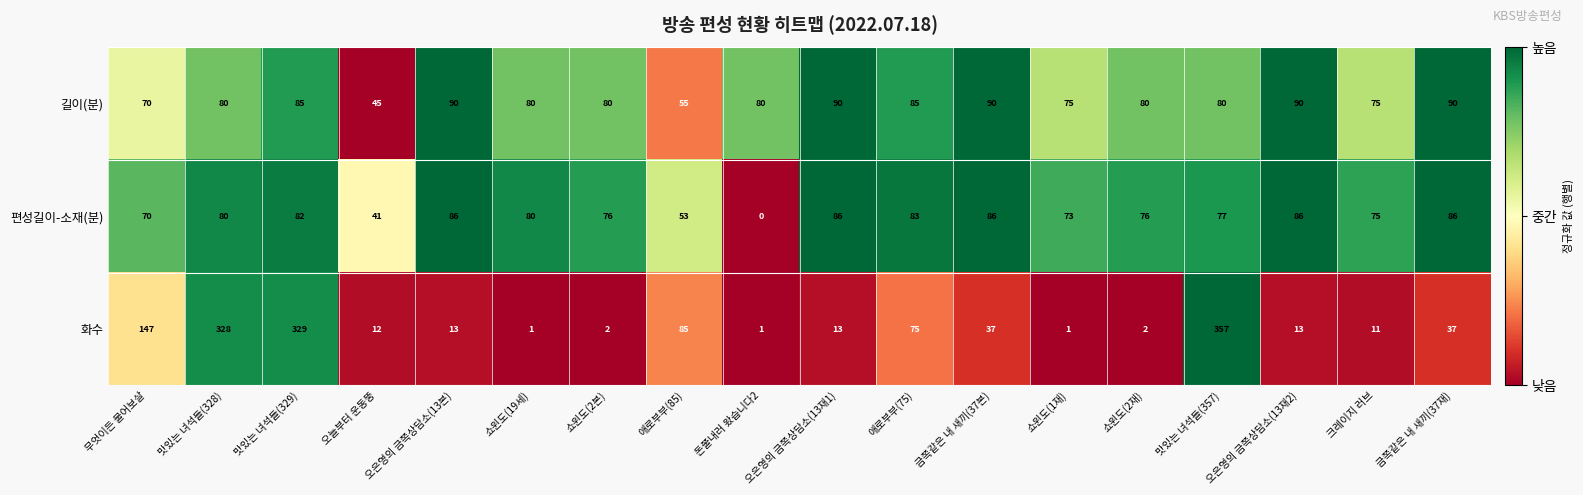

Which category has the highest value across all series?

맛있는 녀석들(357)